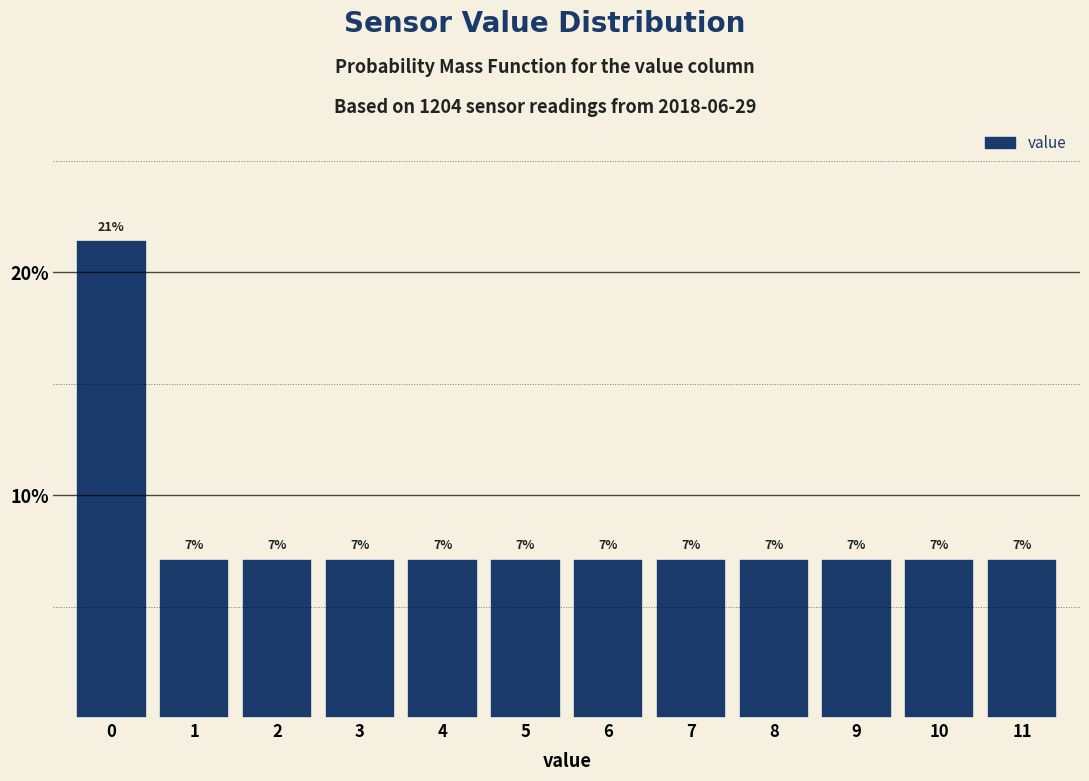

How many bars are there in total?

12